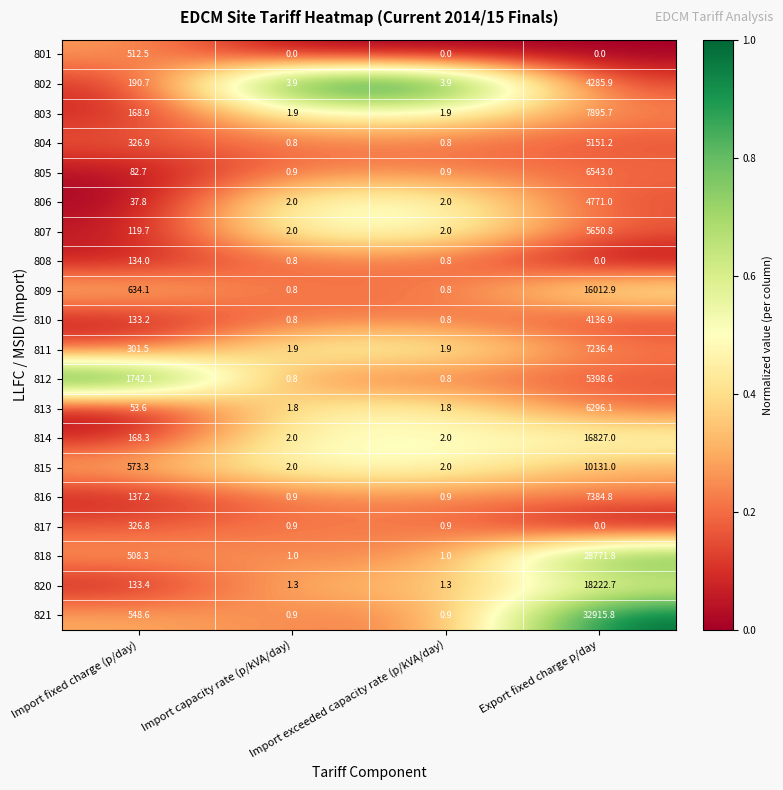

Is it true that 806 equals 2.0 at Import exceeded capacity rate (p/kVA/day)?

True